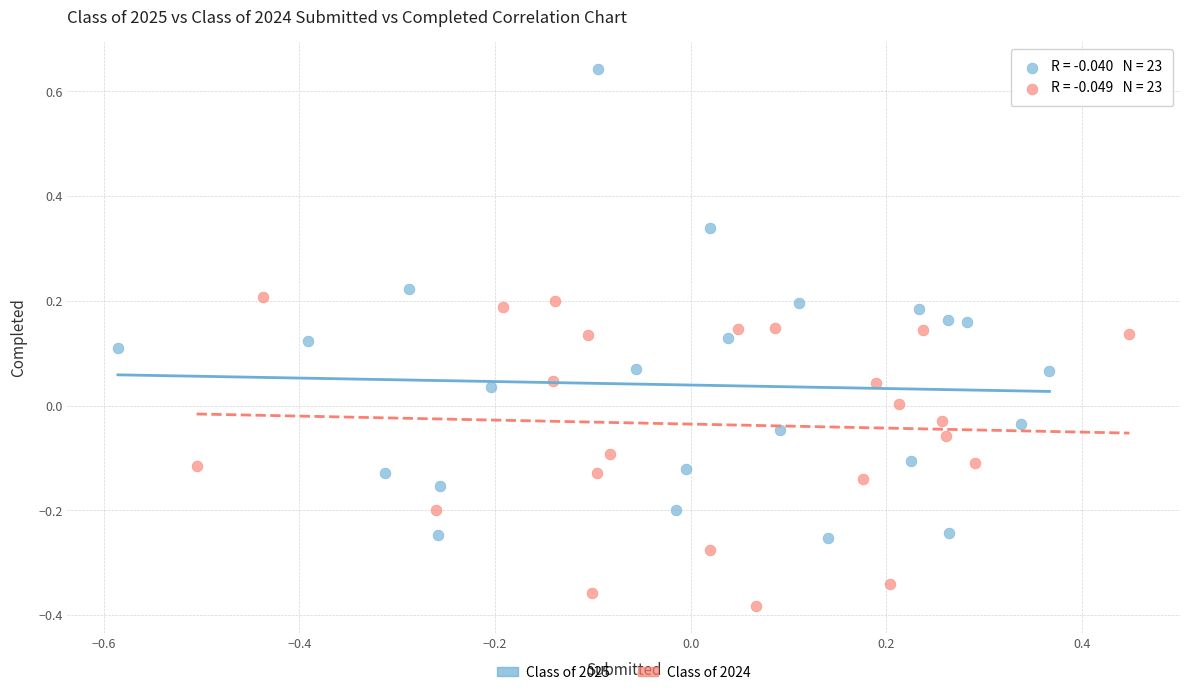

Which series reaches the minimum Y coordinate?

Class of 2024